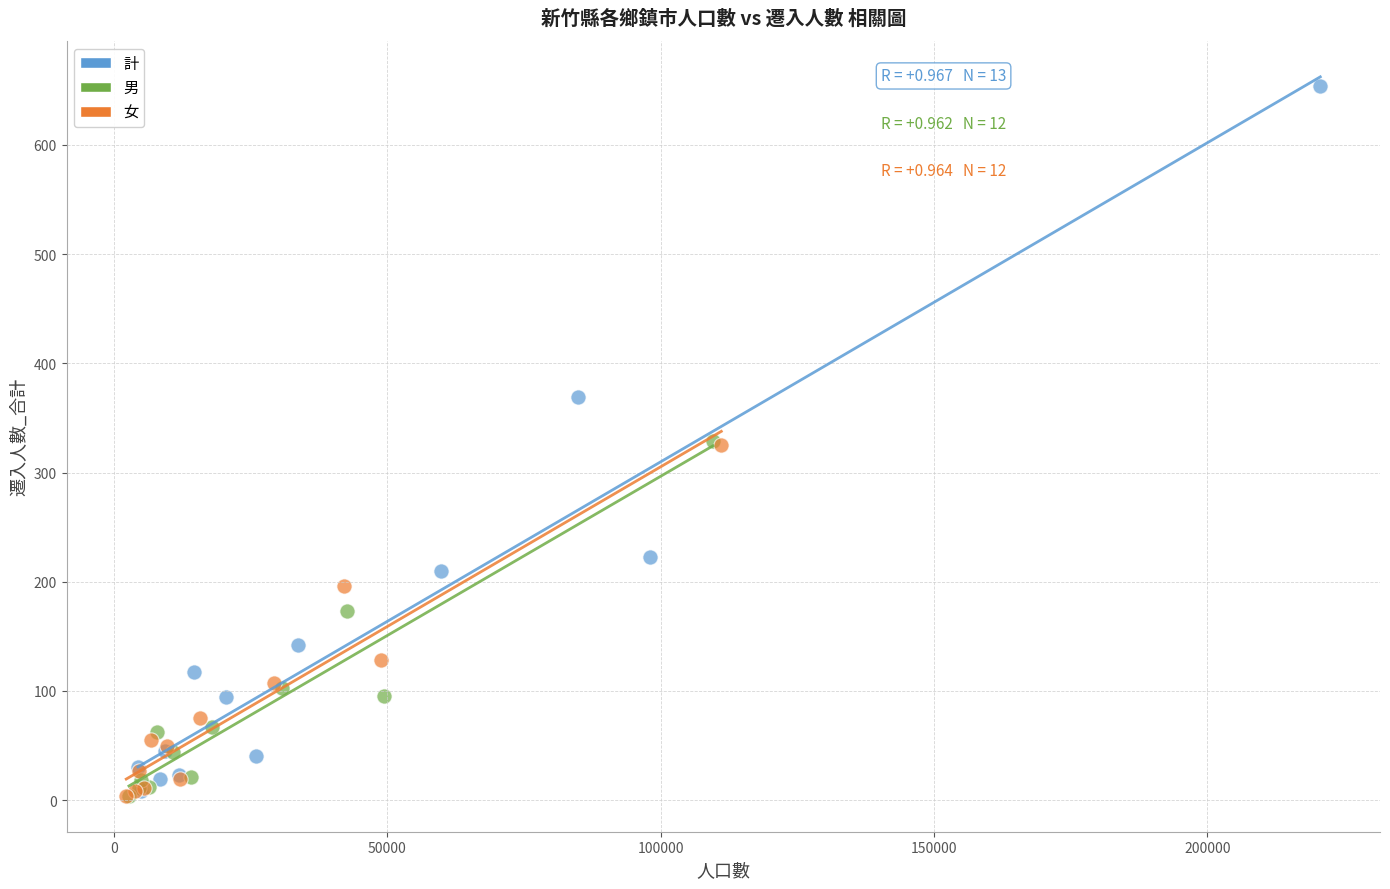

Which series reaches the maximum Y coordinate?

計